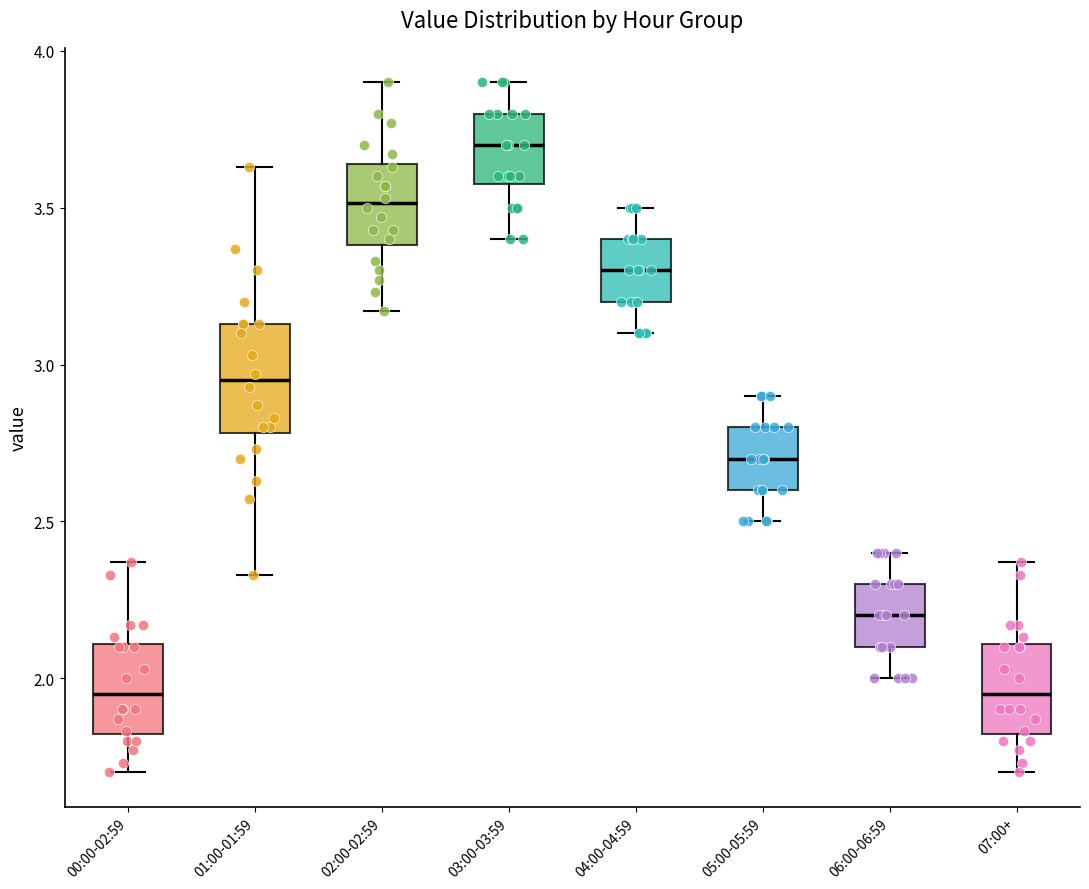

Comparing the boxes themselves (not the whiskers), which one is the tallest?

01:00-01:59